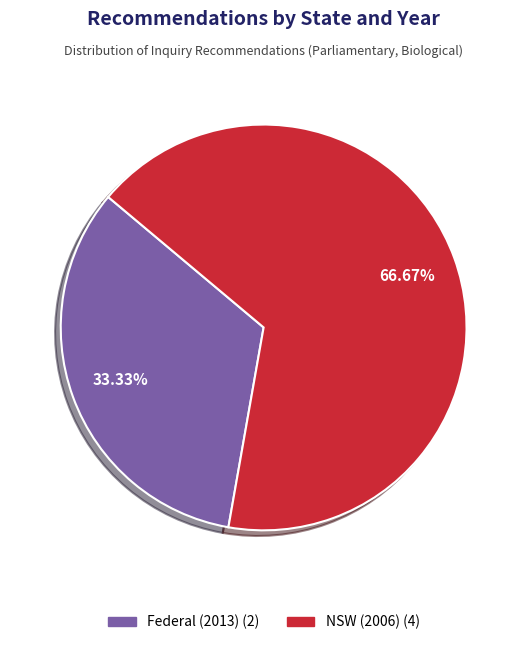

Does any single category account for the majority?

Yes